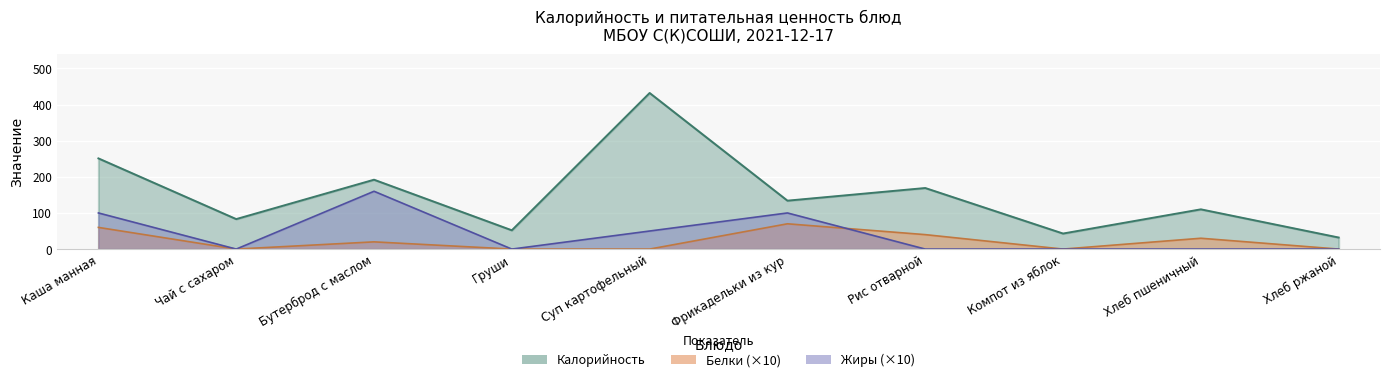

True or false: Калорийность has more than 0 points higher than both neighbors.

True